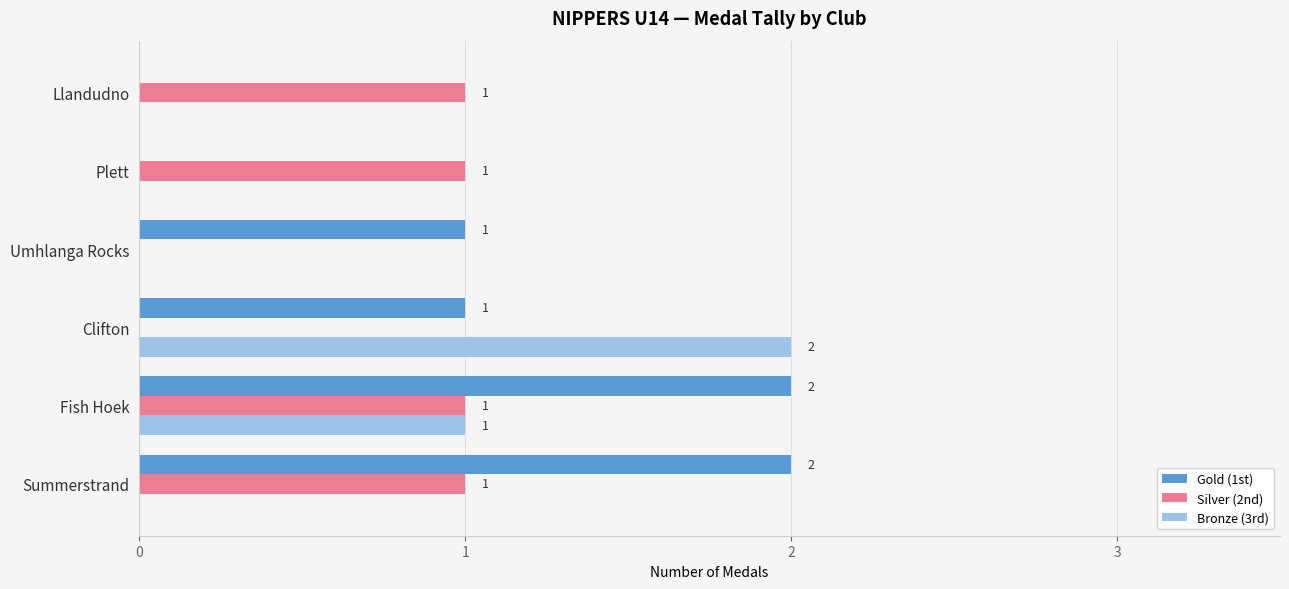

How many Gold (1st) values are between 0 and 2?

6